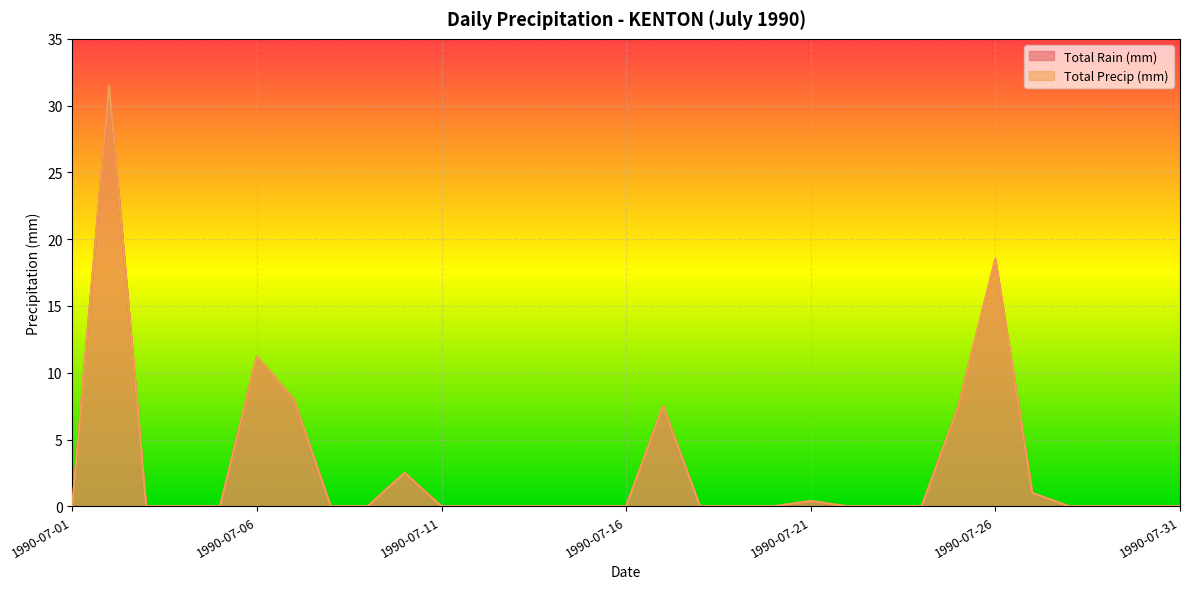

Read the Total Rain (mm) value at 1990-07-21.

0.4